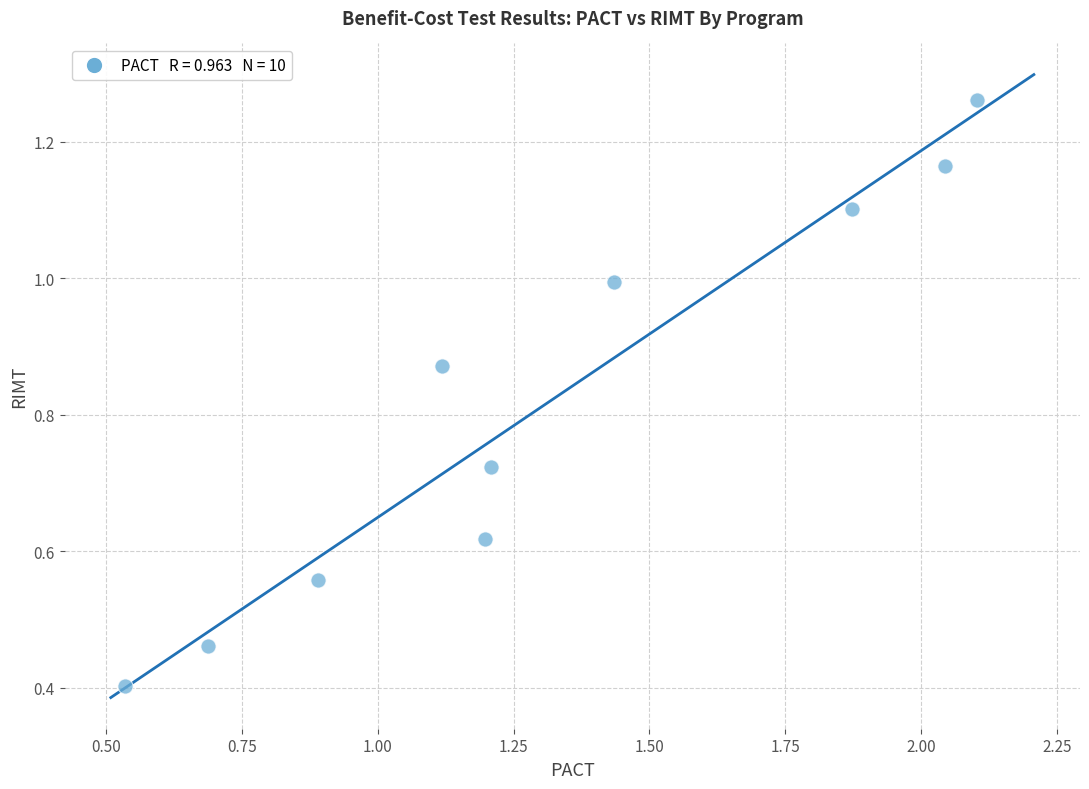

What is the average Y value?

0.8